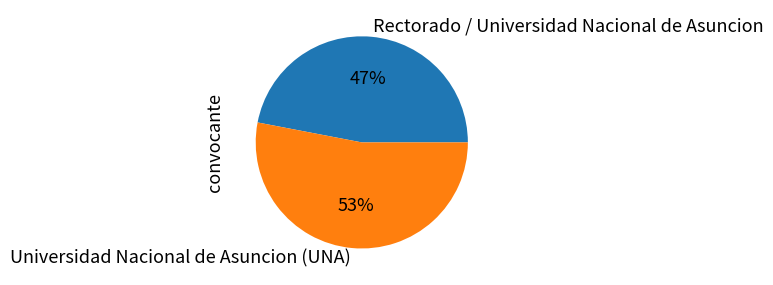

How many slices are in this pie chart?

2